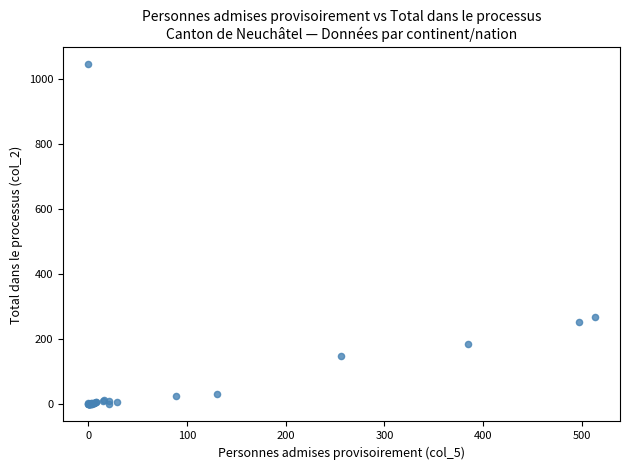

What Y value in the scatter plot is closest to 522?

267